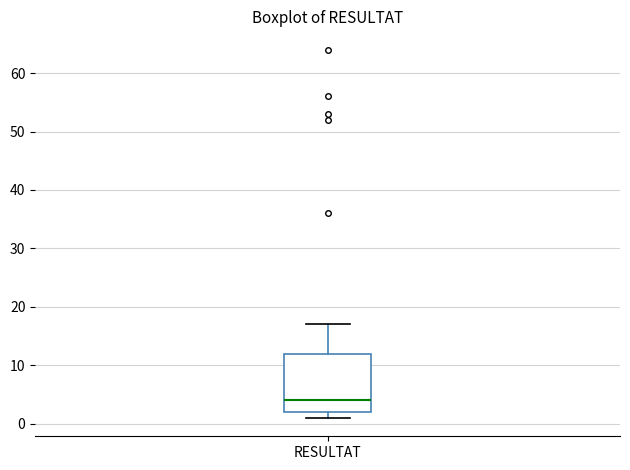

Transcribe this box plot: give where the median line is, the range the box spans, and where the two whiskers end, as read against the y-axis. The values are not printed on the chart, so give them approximately, as read against the axis.

median 4, box 2 to 12, whiskers 1 to 17